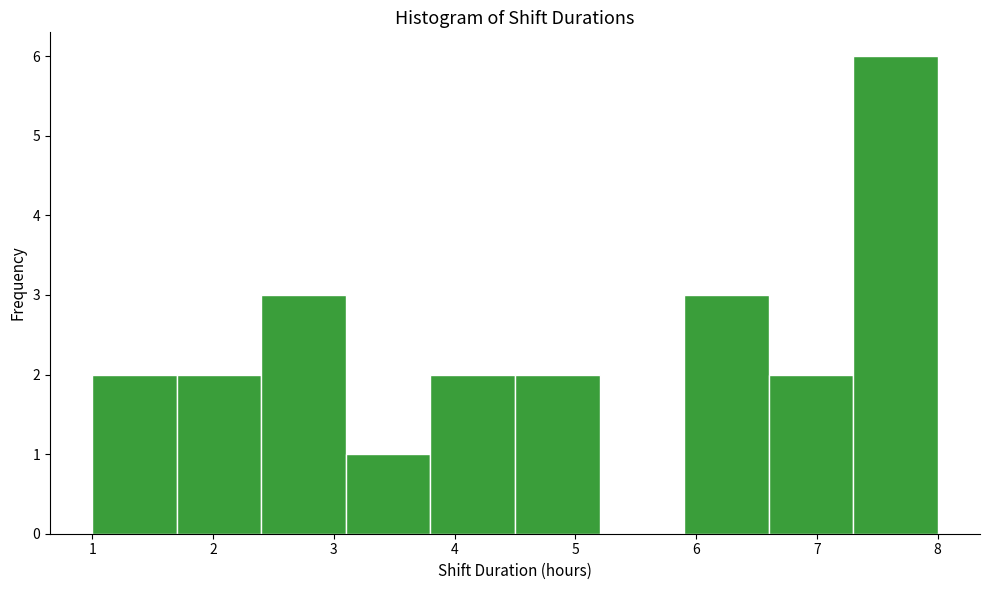

Reading left to right, transcribe this chart: for each bar, give the range it covers on the x-axis and its height. The values are not printed on the chart, so give them approximately, as read against the axis.

1.0 to 1.7: 2
1.7 to 2.4: 2
2.4 to 3.1: 3
3.1 to 3.8: 1
3.8 to 4.5: 2
4.5 to 5.2: 2
5.2 to 5.9: 0
5.9 to 6.6: 3
6.6 to 7.3: 2
7.3 to 8.0: 6